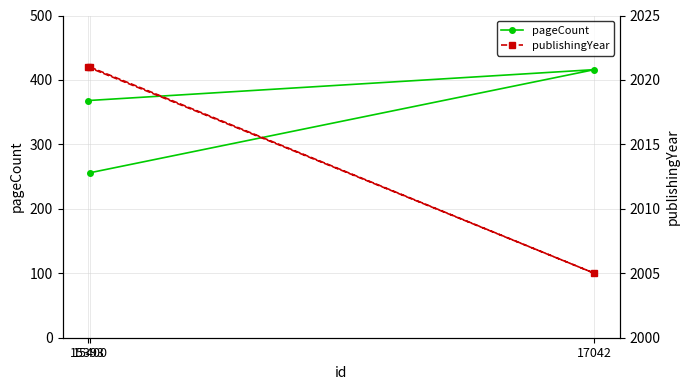

What is the maximum value shown in the chart?

2021